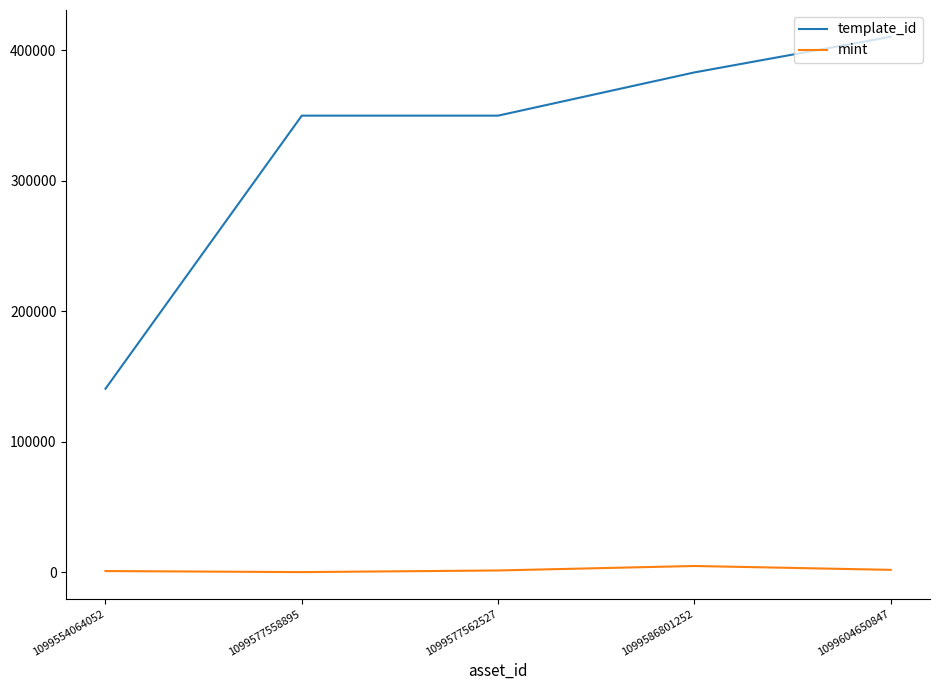

The value of template_id at 1099577562527 is 629572. True or false?

False